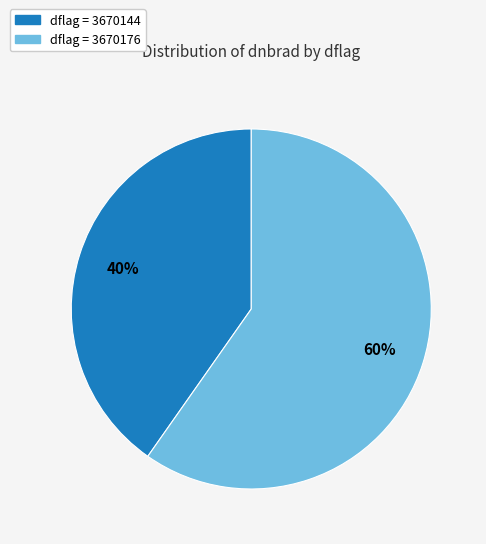

To the nearest percent, what is the average slice percentage?

50%